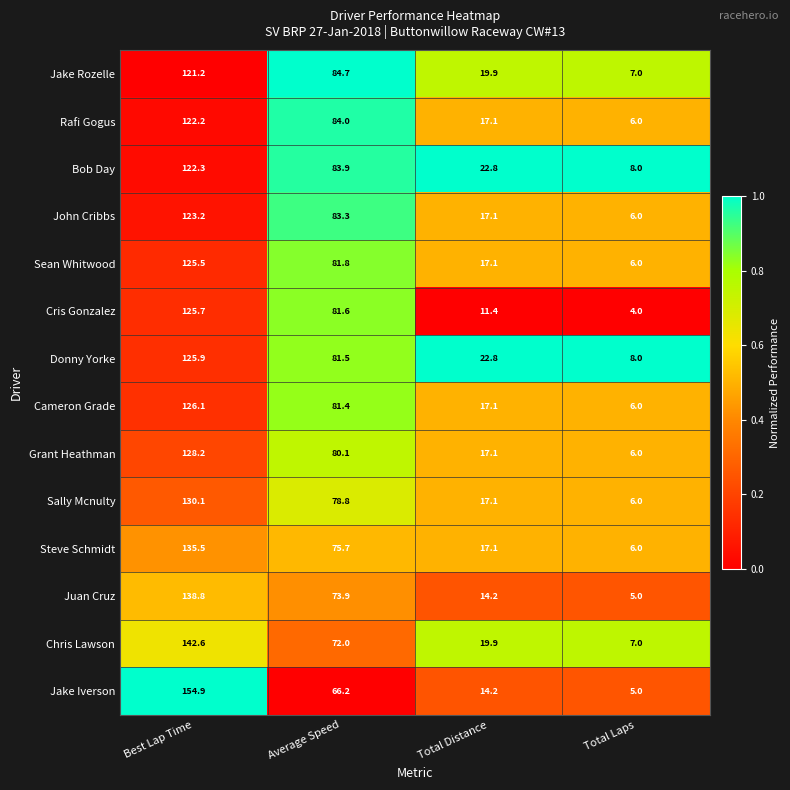

What is the difference between the maximum and minimum values in the John Cribbs series?

117.2